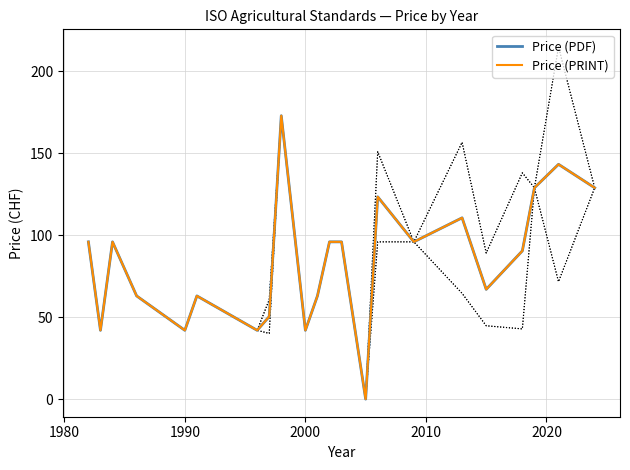

Which series has the widest spread of values?

Price (PDF)